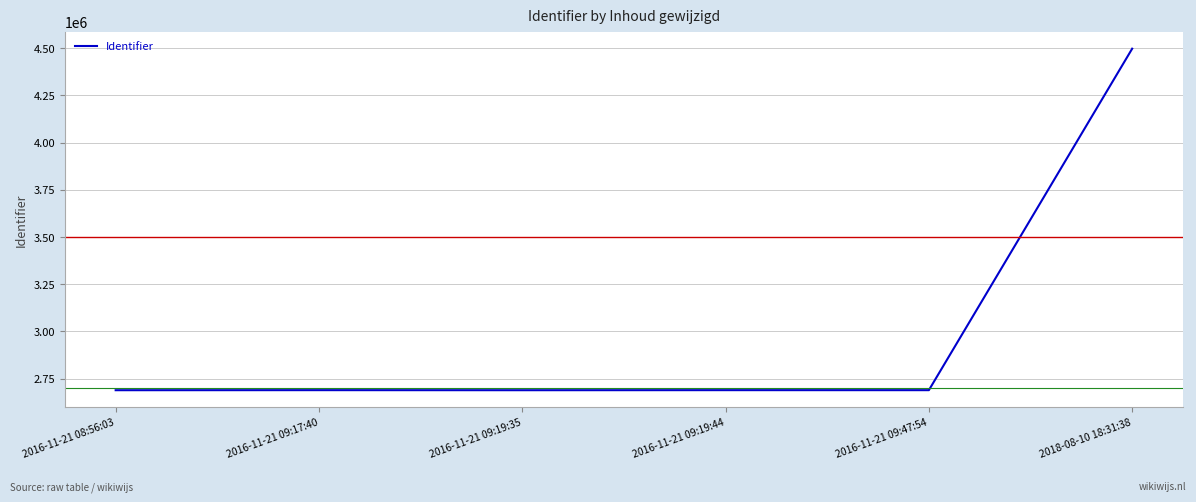

True or false: there are more than 2 points higher than both neighbors.

False